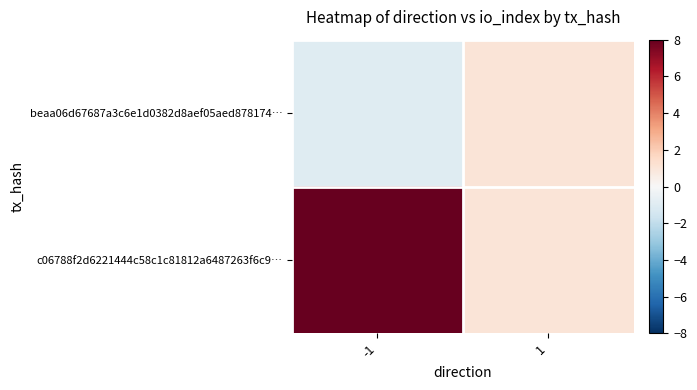

Reading right to left, extract all data points from this chart.

beaa06d67687a3c6e1d0382d8aef05aed878174…: 1=1	-1=-1
c06788f2d6221444c58c1c81812a6487263f6c9…: 1=1	-1=8